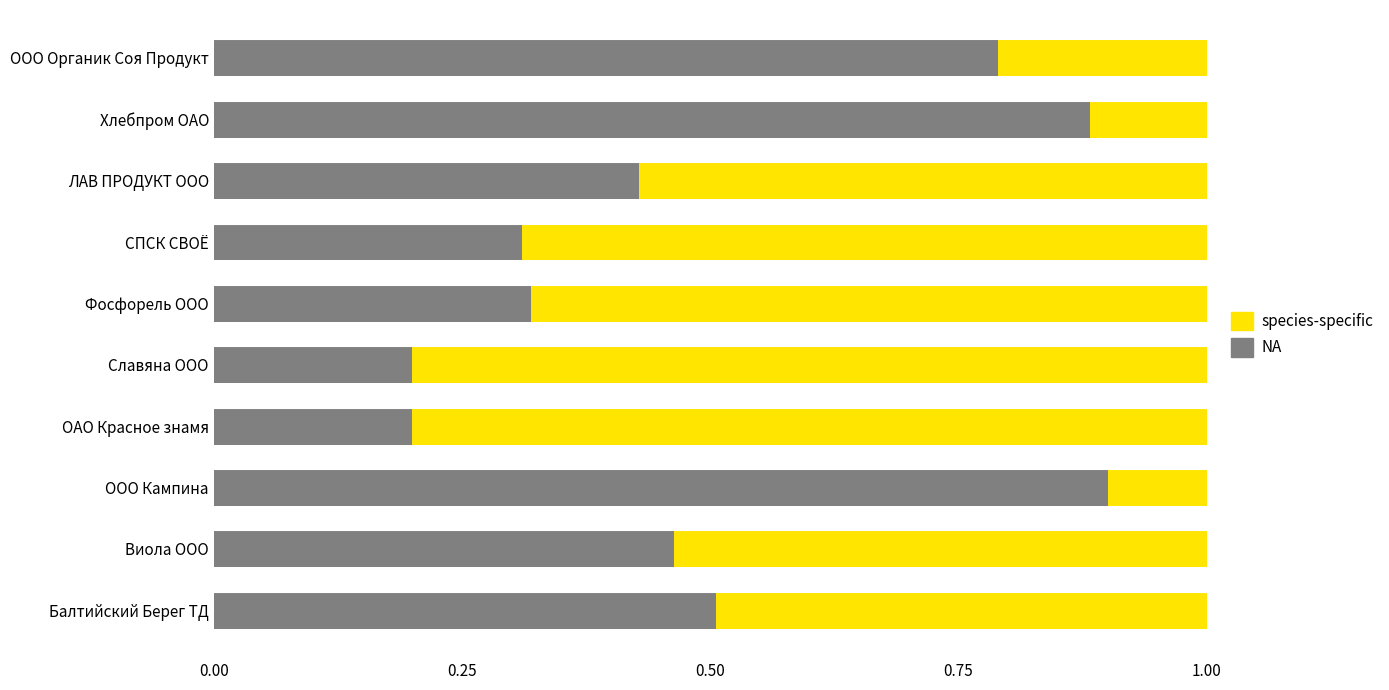

The value of NA at Фосфорель ООО is 0.5. True or false?

False